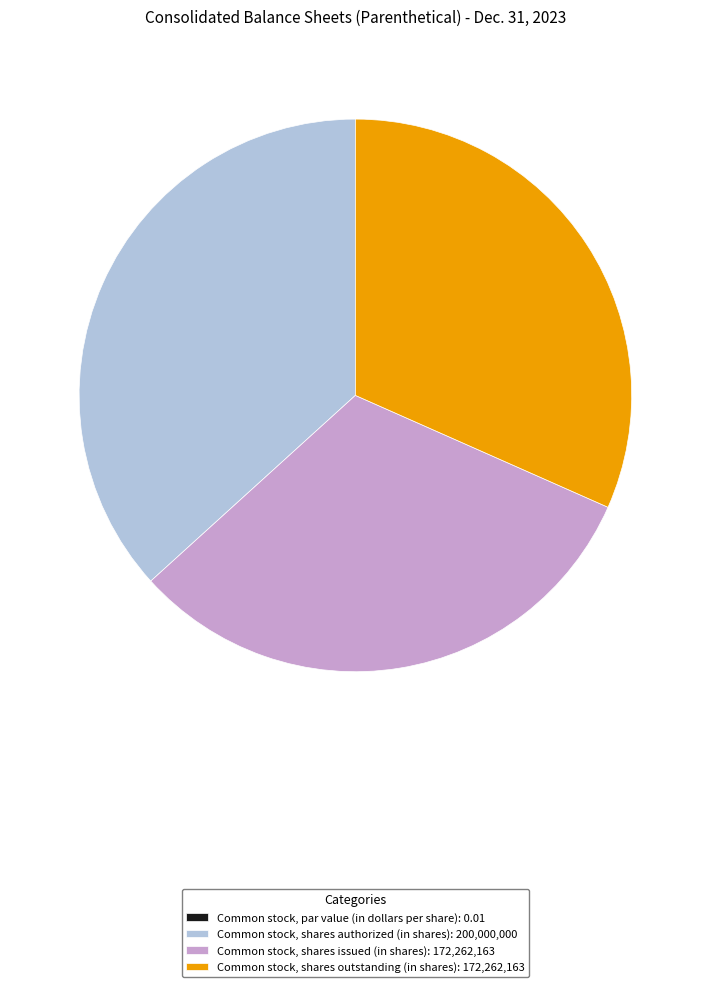

Do Common stock, shares authorized (in shares): 200,000,000 and Common stock, shares outstanding (in shares): 172,262,163 together represent more than half of the pie?

Yes